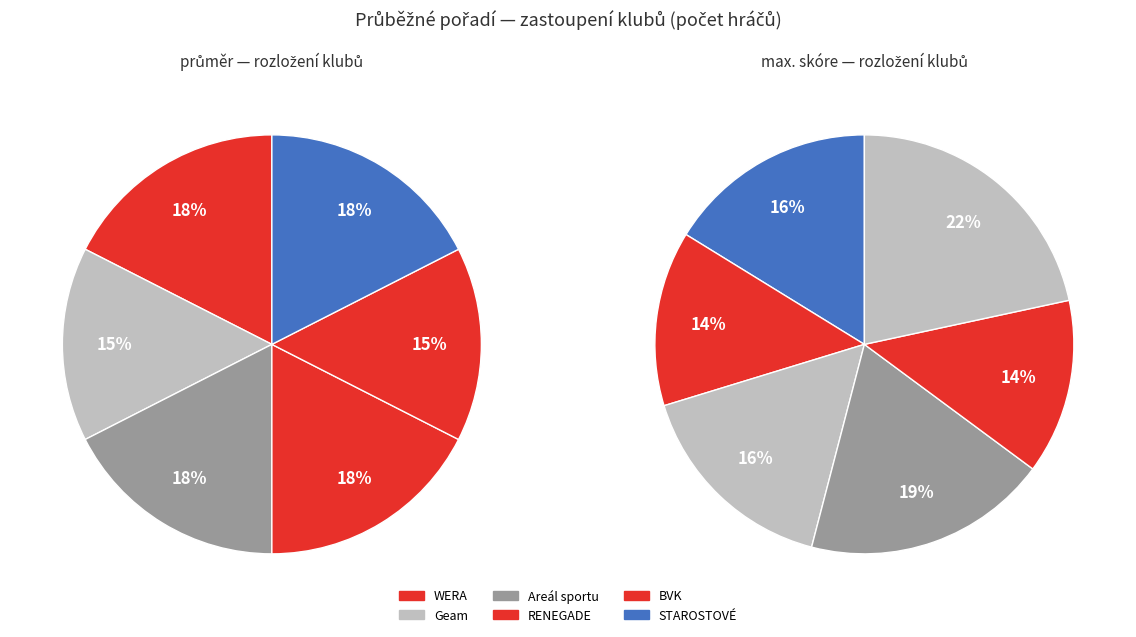

How many slices are in this pie chart?

6